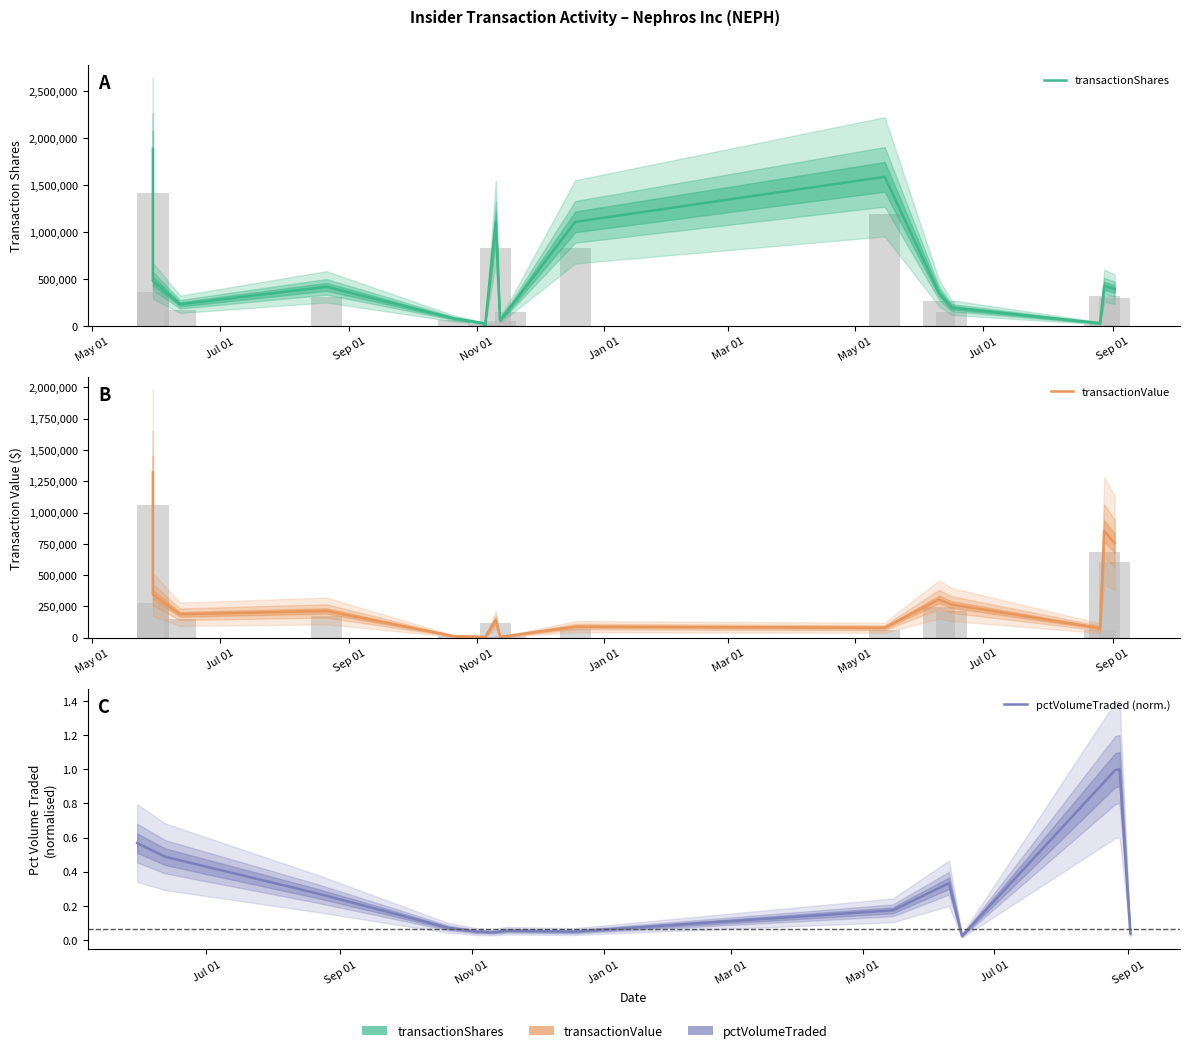

True or false: transactionValue has a value of 4252.9 at 9.

False